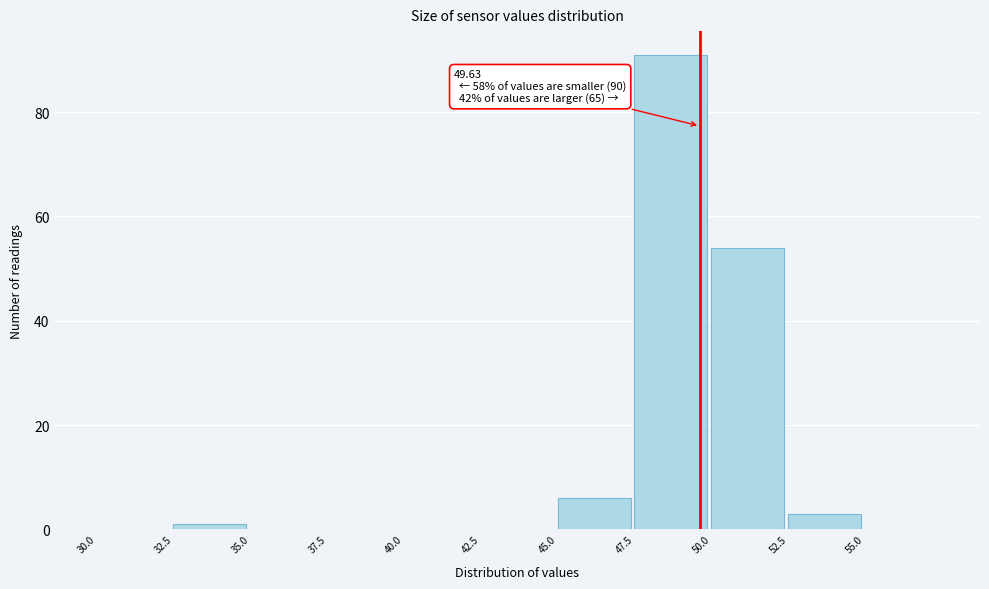

Which range on the x-axis has the tallest bar?

47.5 to 50.0